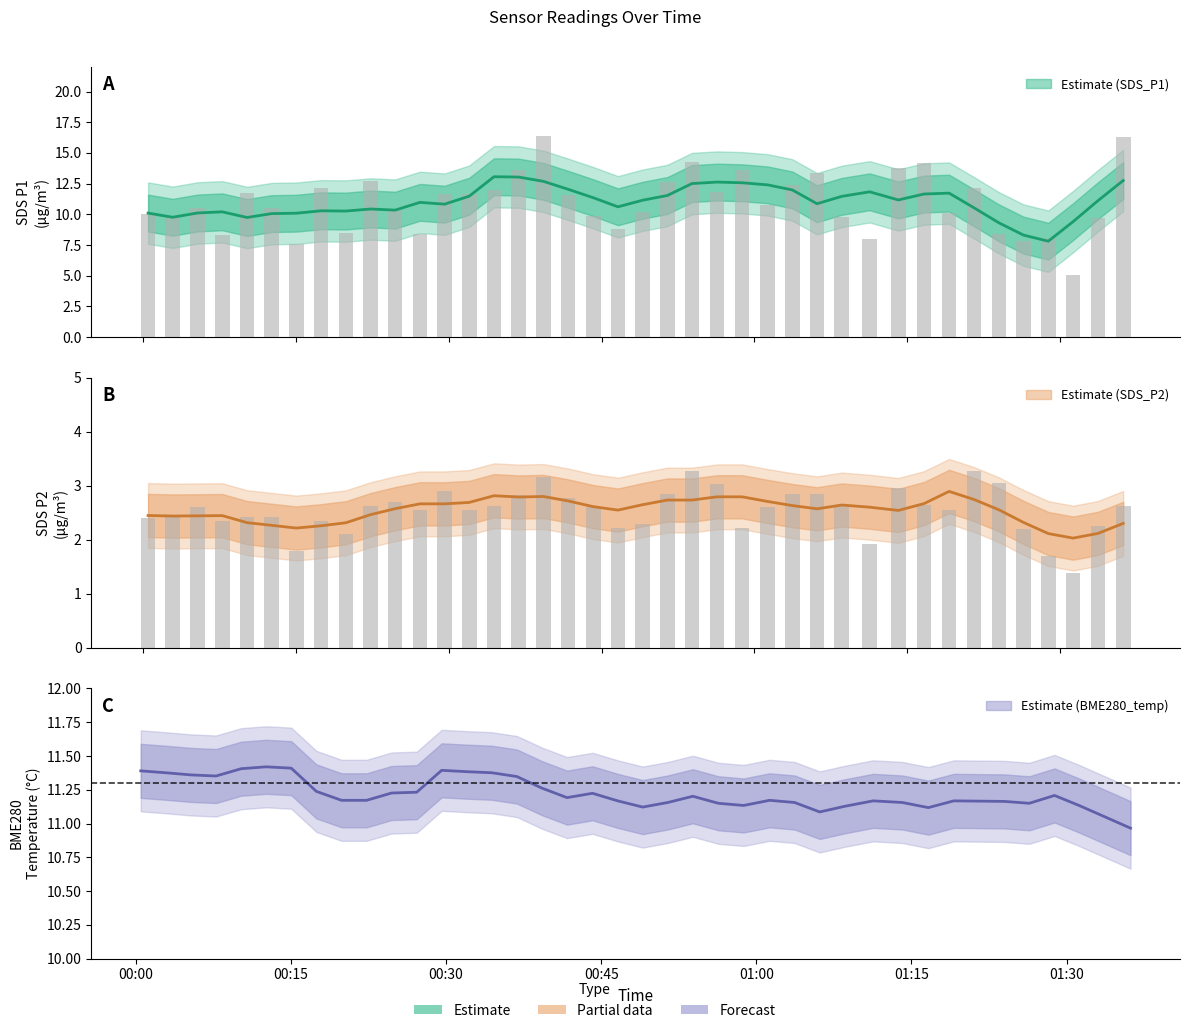

What is the sum of all SDS_P1 values?

438.9